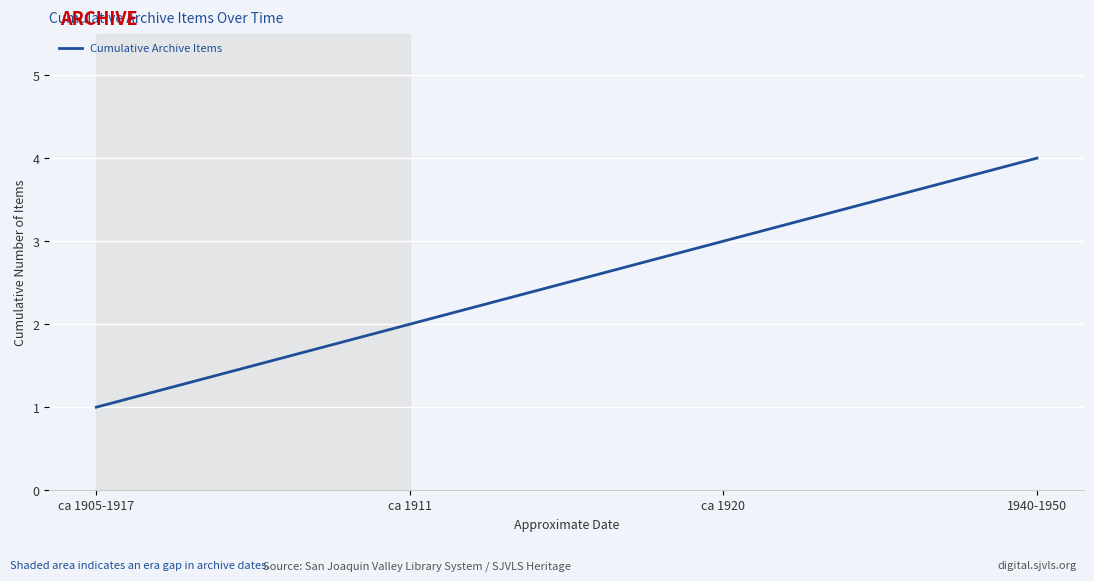

True or false: the data shows 4 at 1940-1950.

True